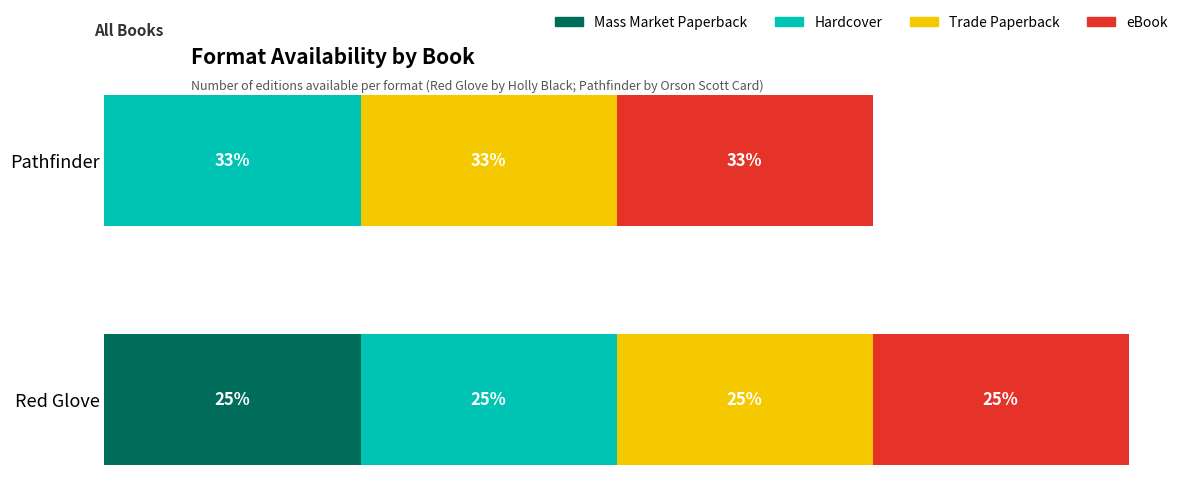

Rank the series by their maximum value, from highest to lowest.

Mass Market Paperback, Hardcover, Trade Paperback, eBook